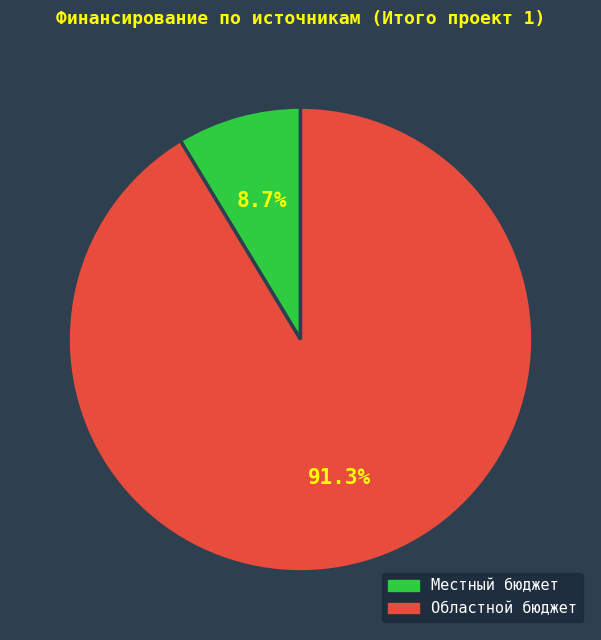

What percentage is the Областной бюджет slice, to the nearest percent?

91%